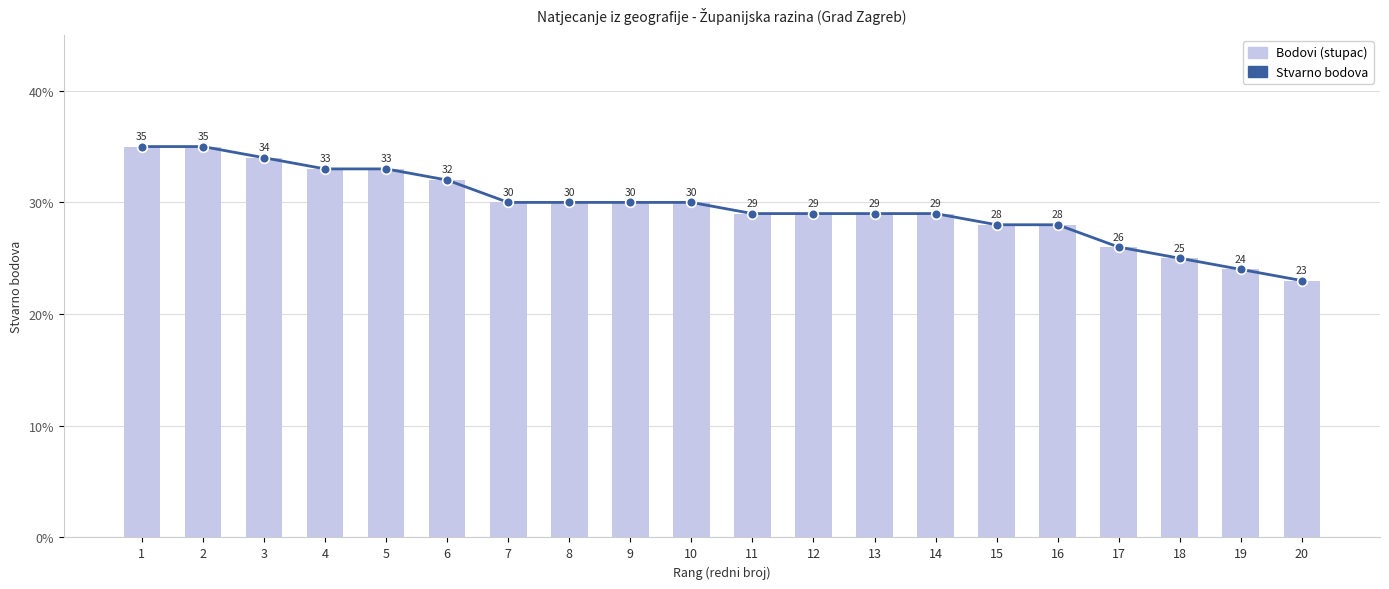

Reading left to right, what are all the values shown in this chart?

1=35	2=35	3=34	4=33	5=33	6=32	7=30	8=30	9=30	10=30	11=29	12=29	13=29	14=29	15=28	16=28	17=26	18=25	19=24	20=23